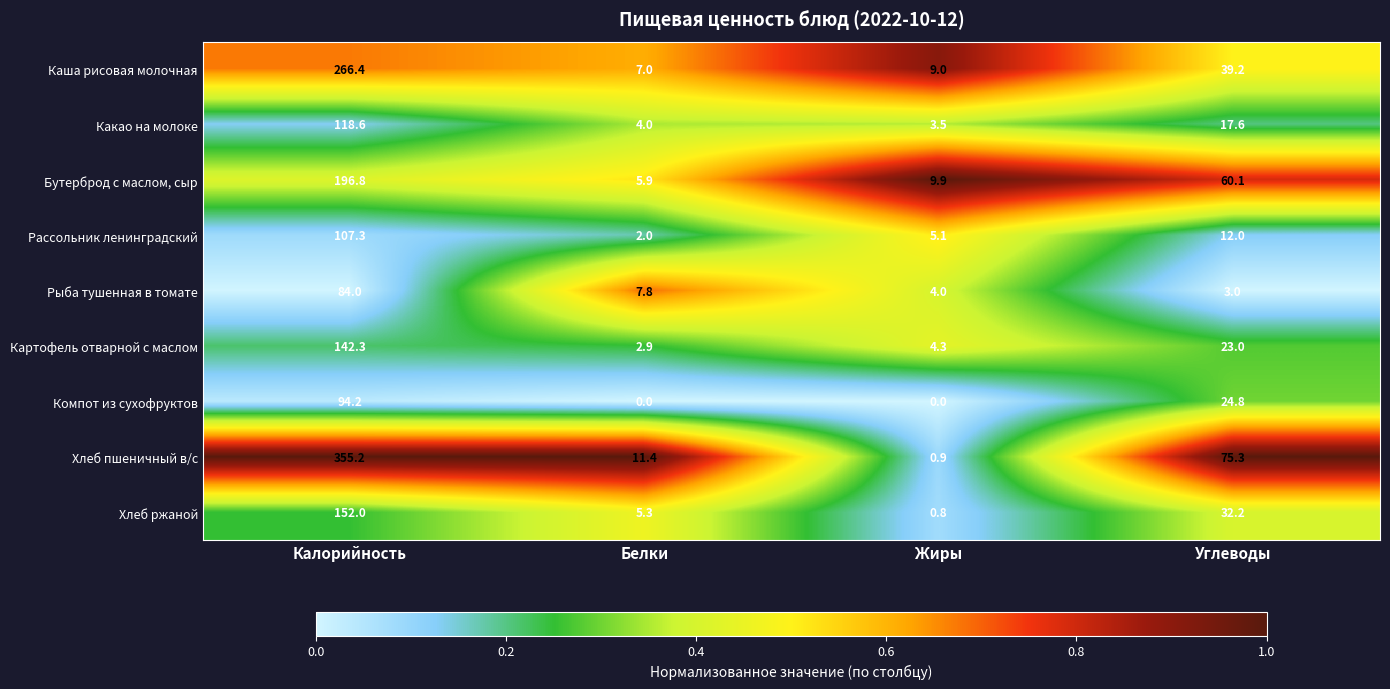

At which category does the chart reach its peak across all series?

Калорийность